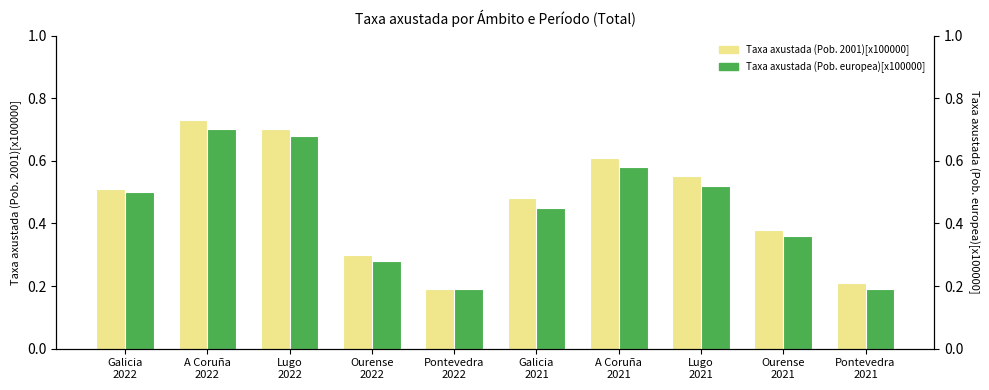

Which series has the largest total across all categories?

Taxa axustada (Pob. 2001)[x100000]